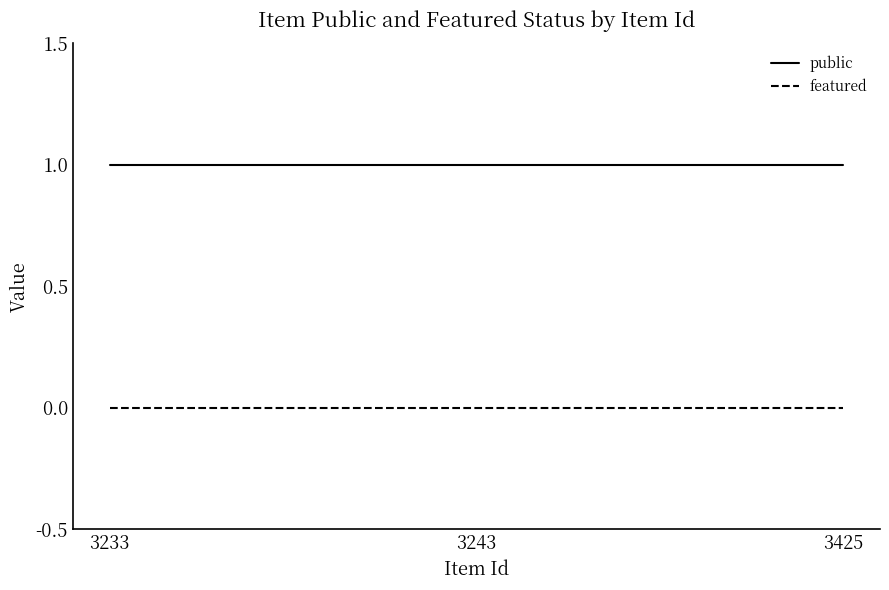

True or false: featured has a value of 0 at 3243.

True